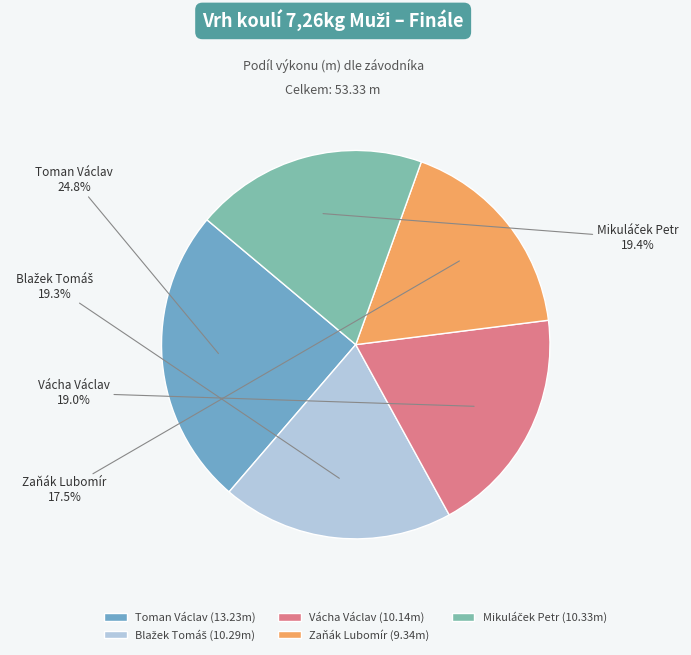

Which category has the biggest portion of the pie?

Toman Václav